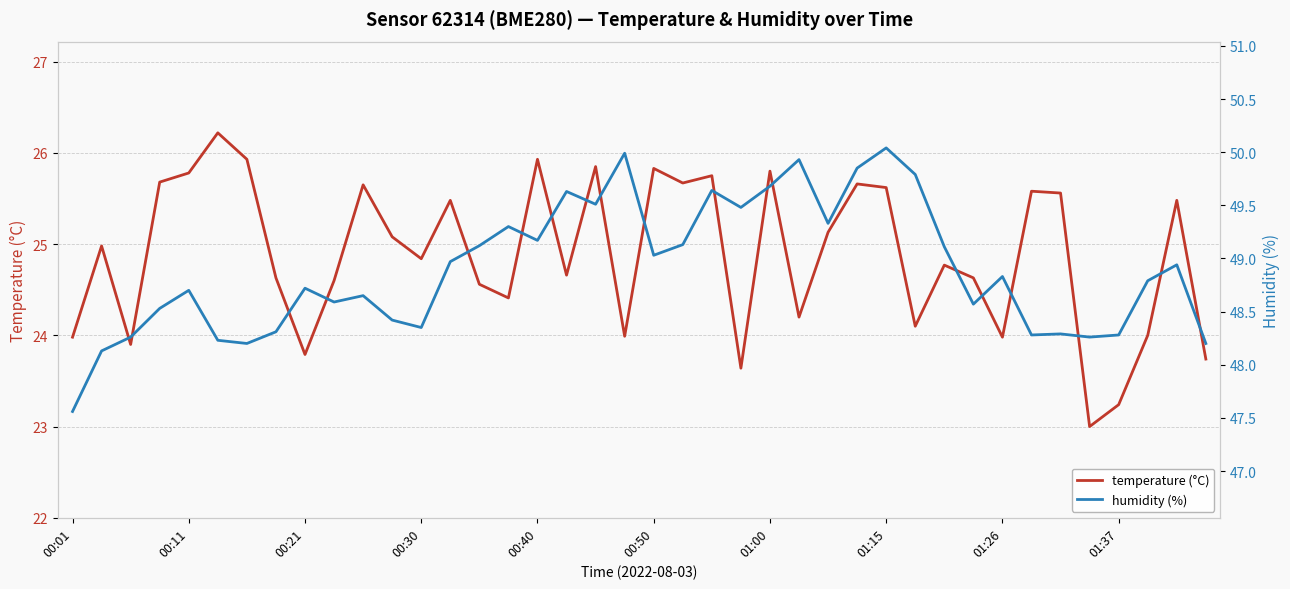

What is the lowest value of the temperature (°C) series?

23.0